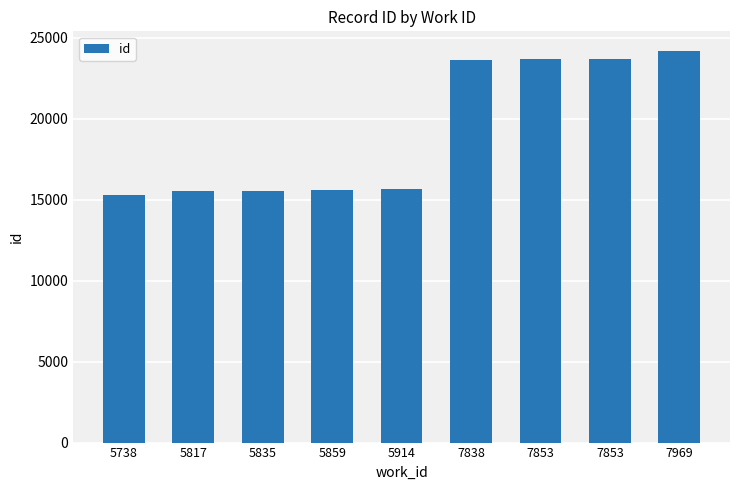

Rank the categories by value from highest to lowest.

7969, 7853, 7853, 7838, 5914, 5859, 5835, 5817, 5738